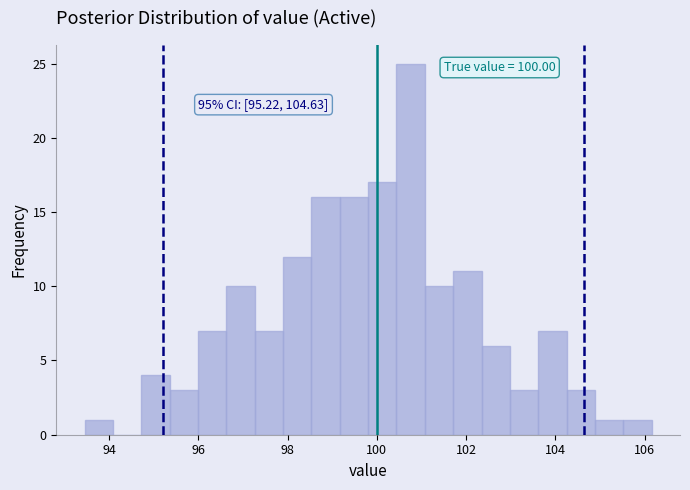

Read against the x-axis, roughly where is the centre of the tallest bar?

100.8